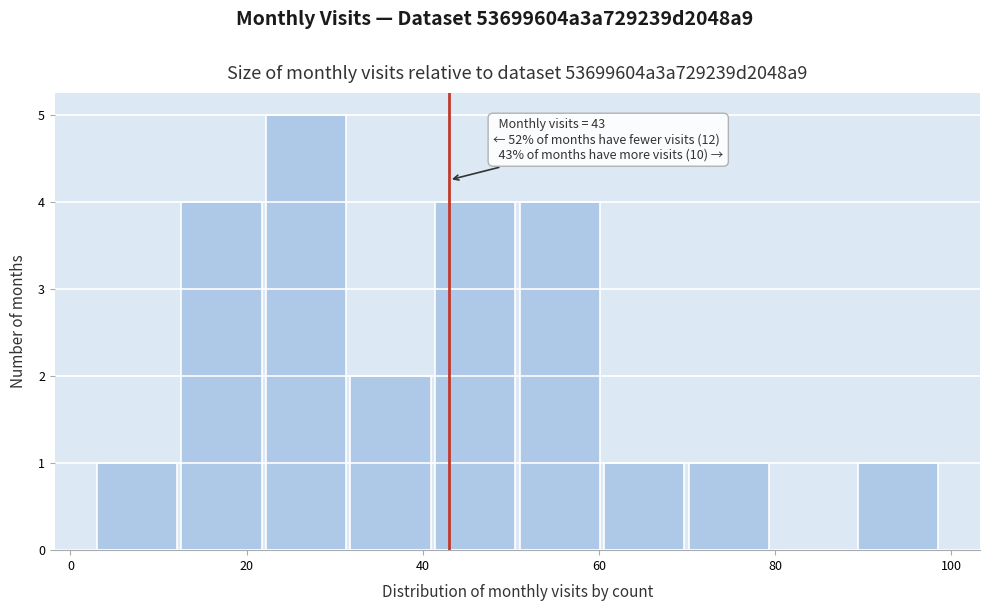

Which range on the x-axis has the tallest bar?

22.2 to 31.8